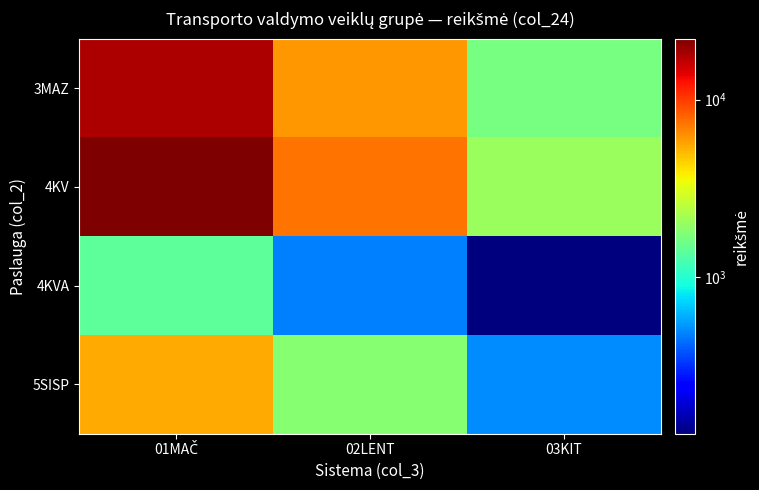

Which category has the highest value across all series?

01MAČ